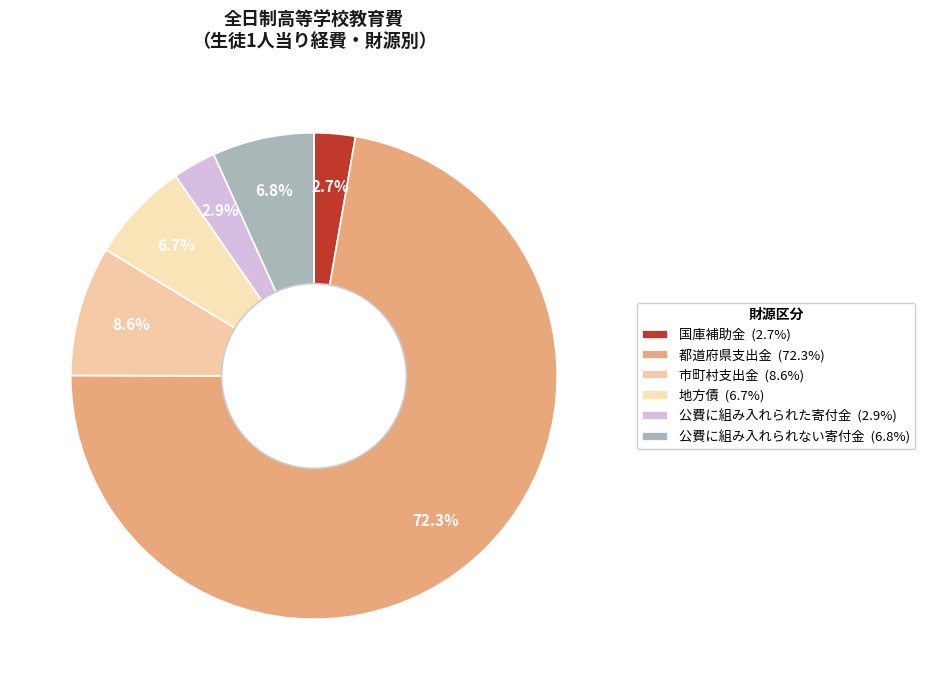

Is 地方債 the majority of the pie?

No